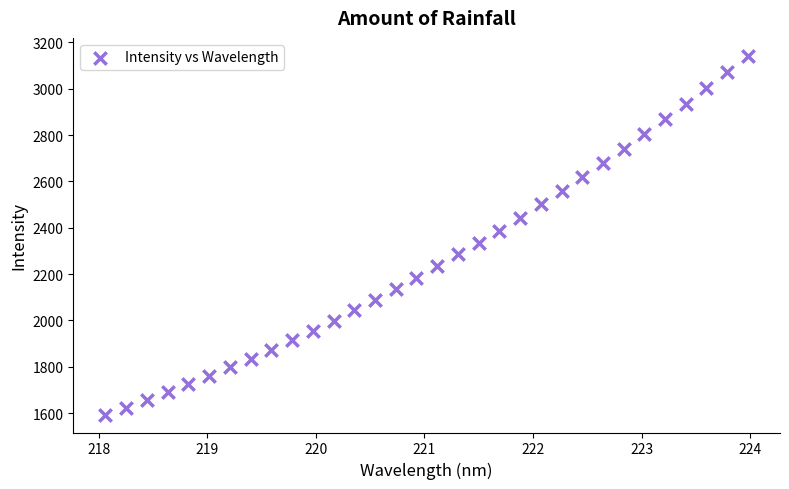

What is the range of Y values (max minus min)?

1548.0